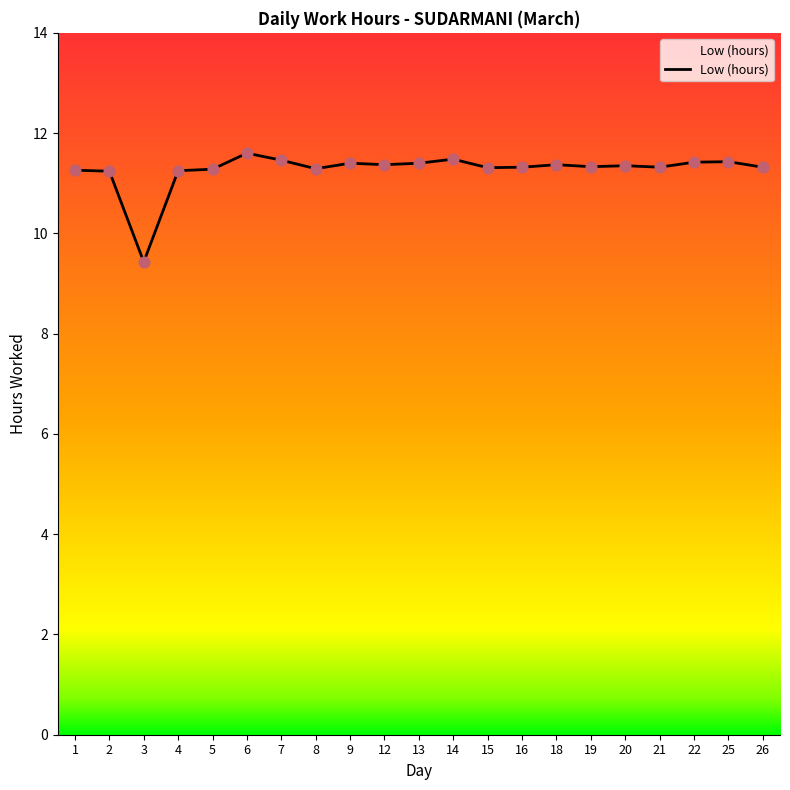

What is the change in value from 5 to 20?

+0.1